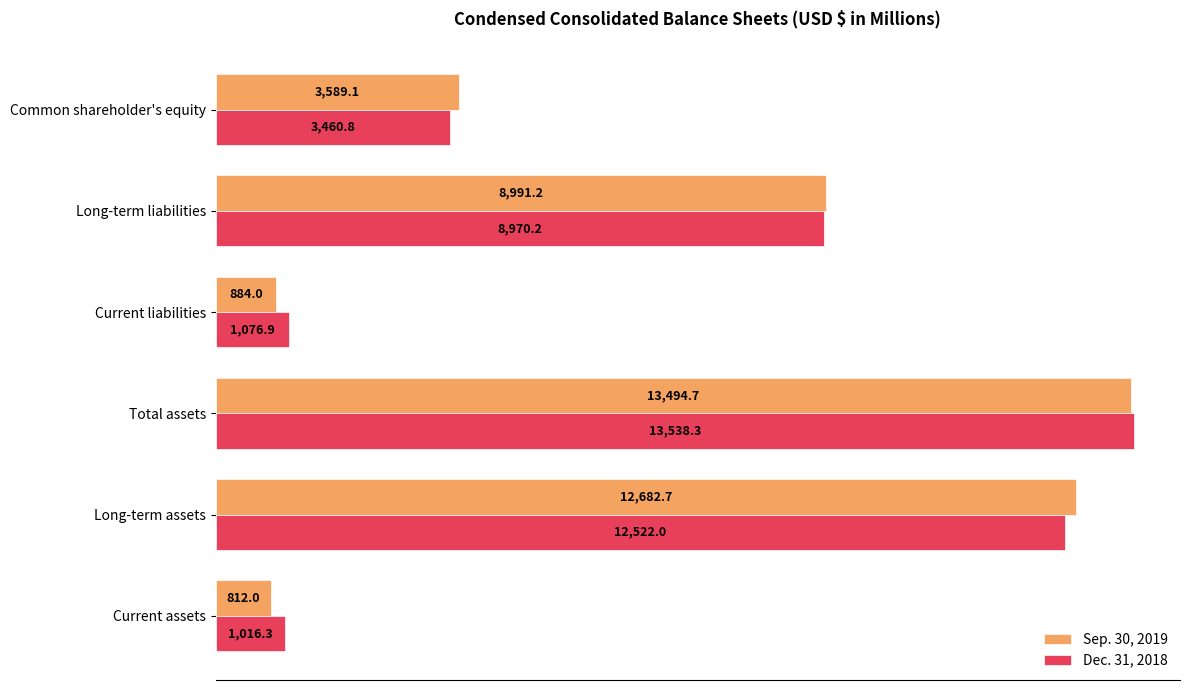

Where is Sep. 30, 2019 nearest to the value 7153?

Long-term liabilities